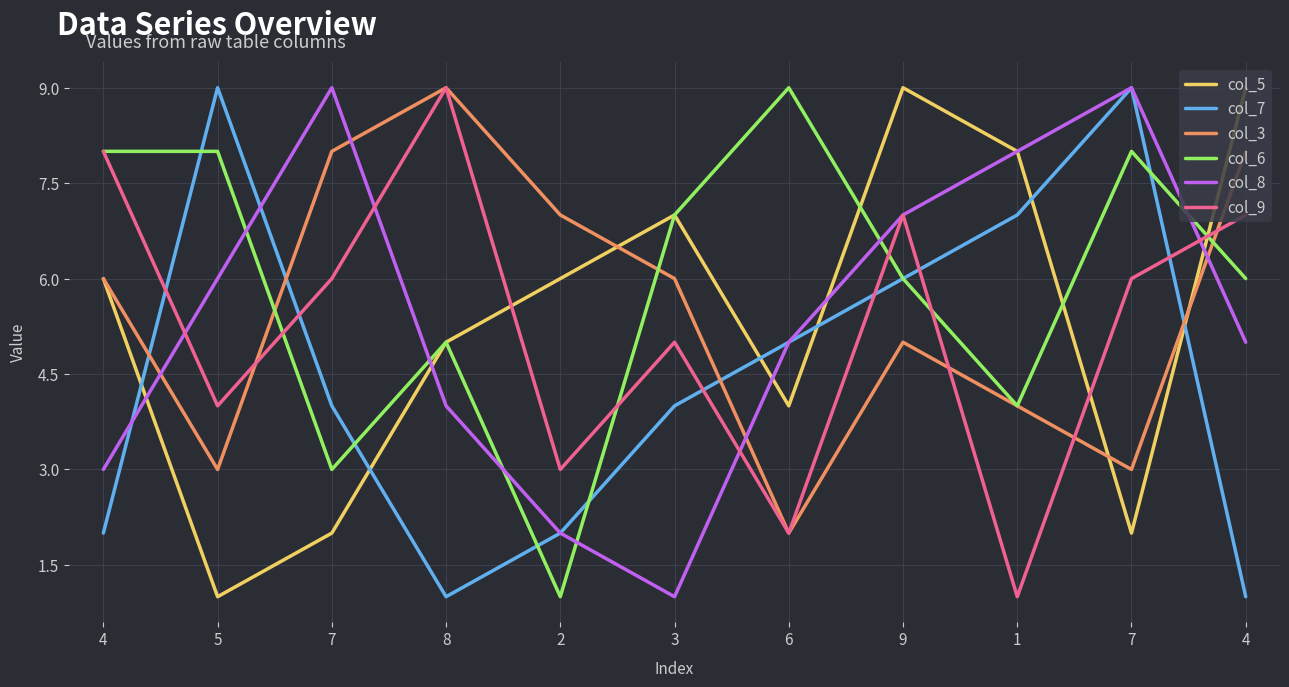

Read the col_7 value at 5.

9